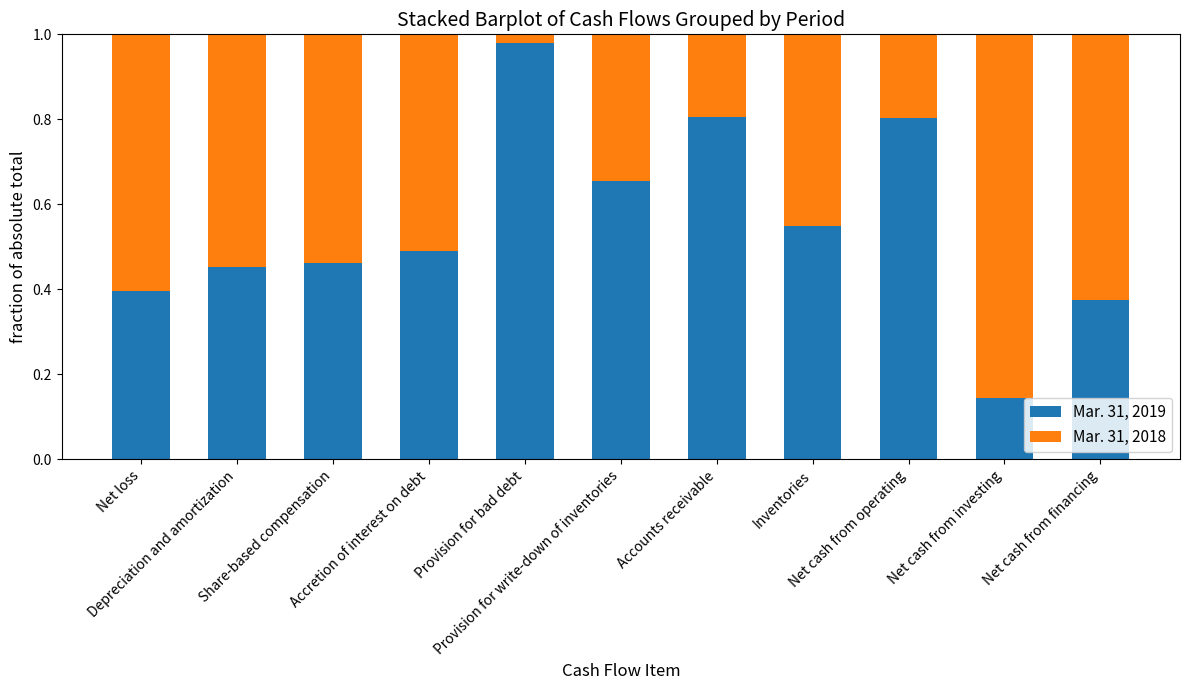

What is the difference between the maximum and minimum values in the Mar. 31, 2019 series?

0.8